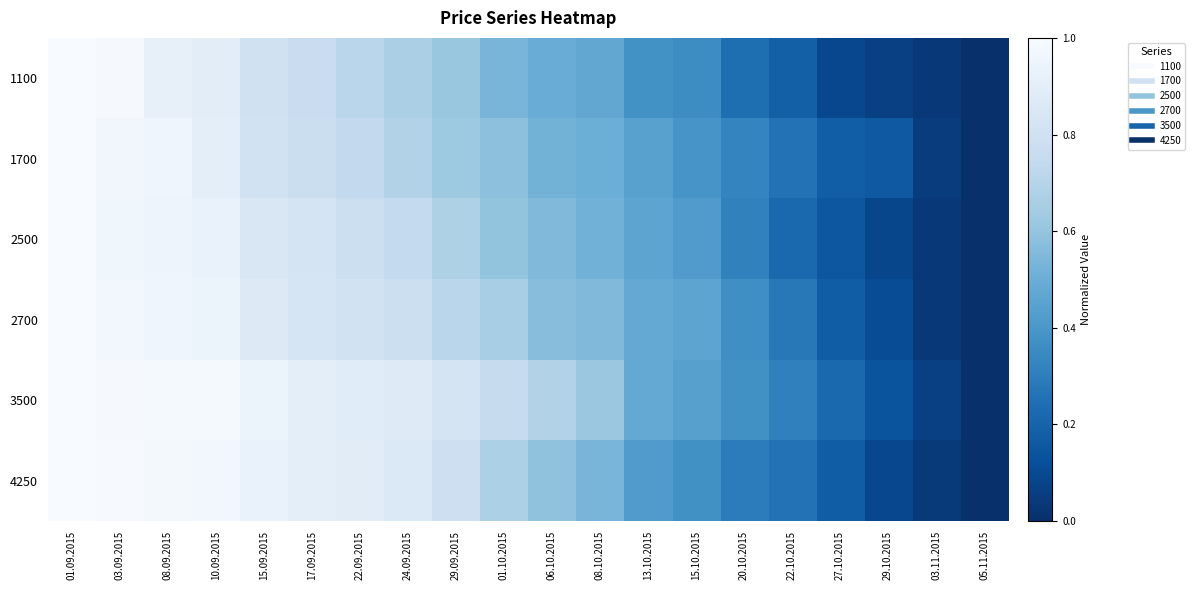

Count the number of data series in this chart.

6